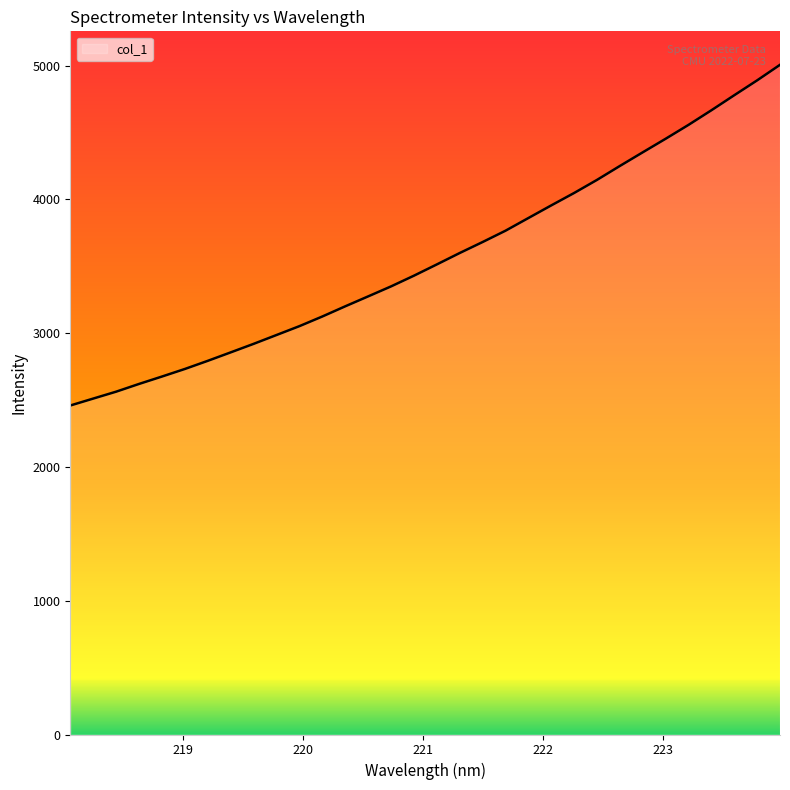

What is the difference between the maximum and second lowest values?

2495.4